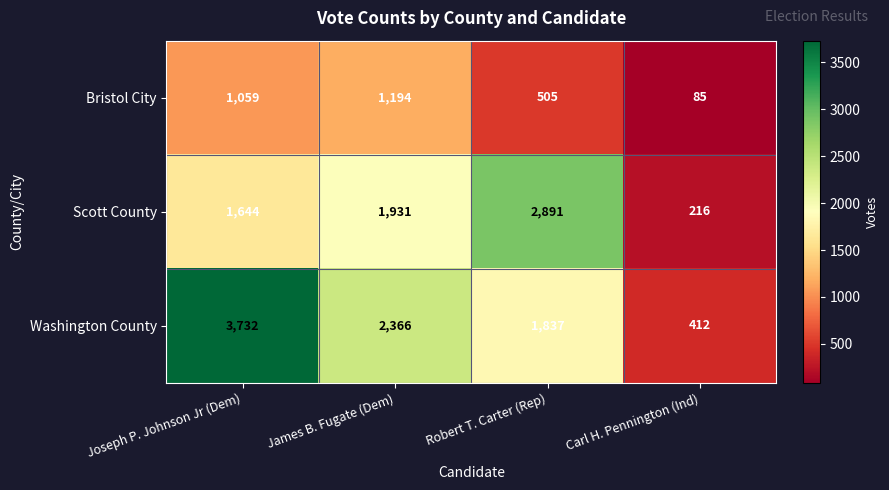

At which category is the sum across all series the highest?

Joseph P. Johnson Jr (Dem)